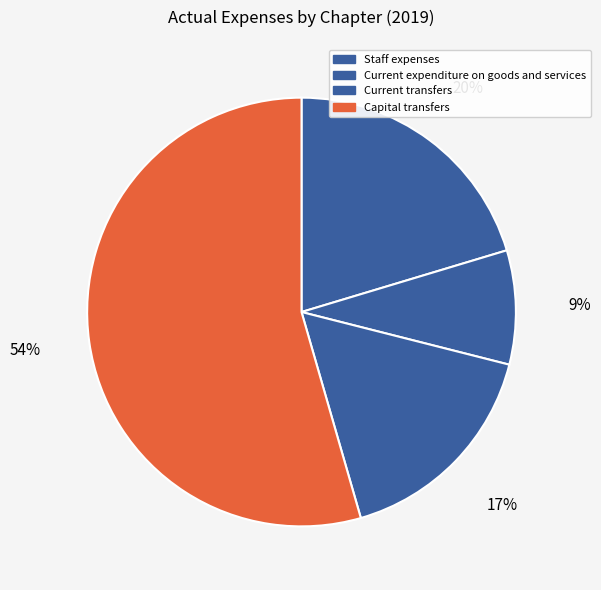

Count the number of slices in the pie.

4